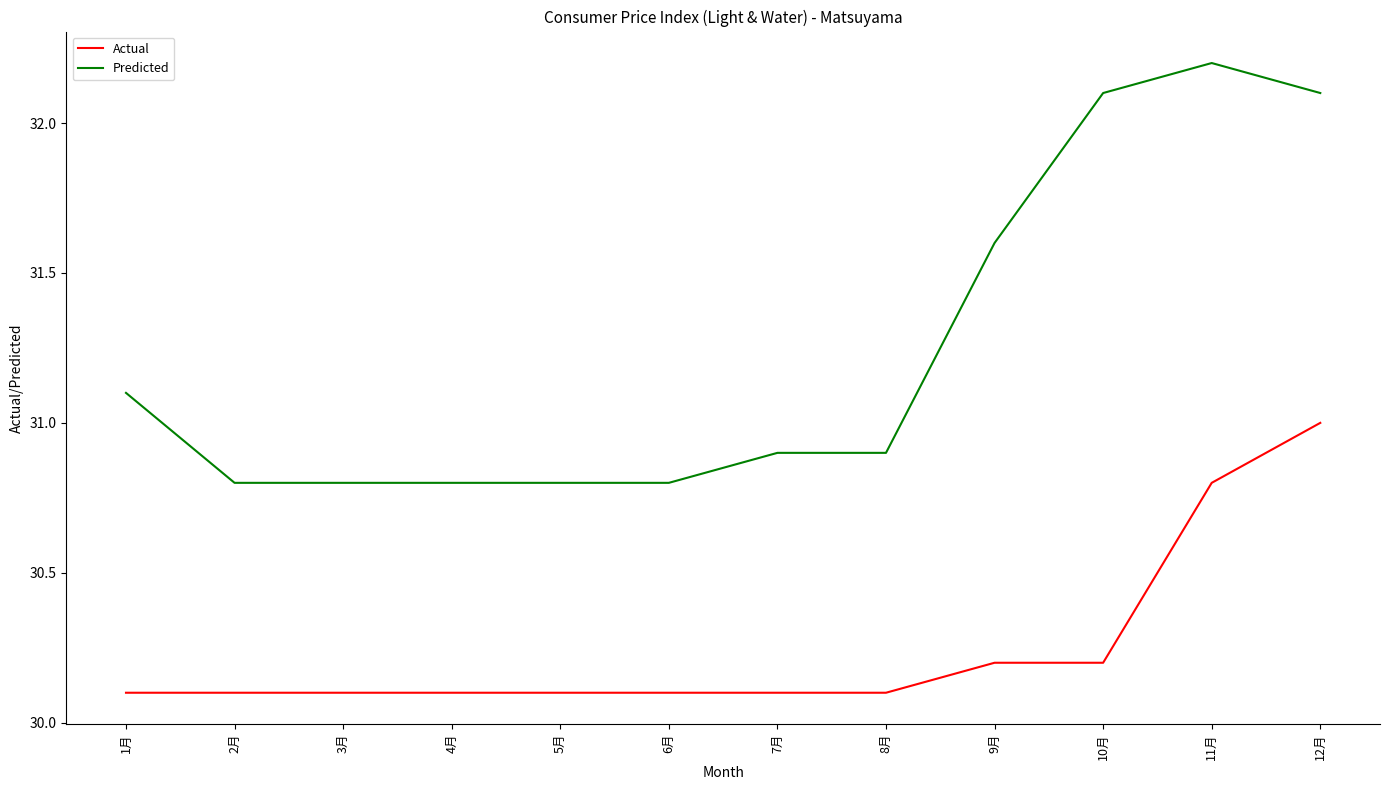

Is the value of Predicted at 2月 greater than the value of Actual at 4月?

Yes